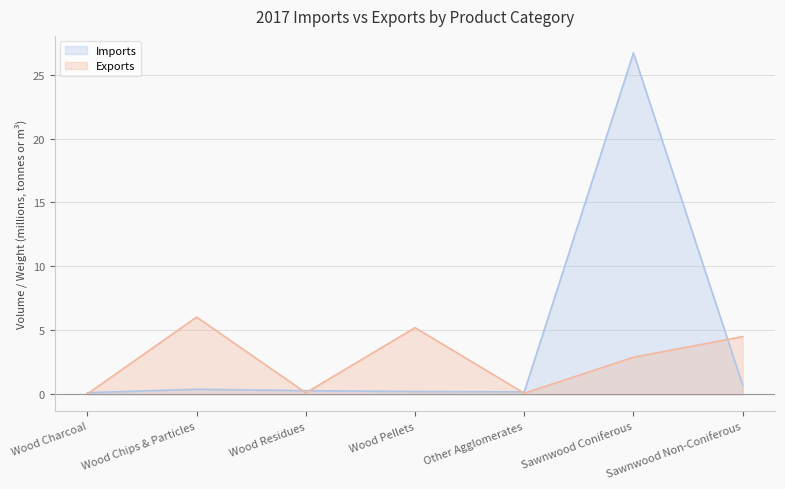

What is the average value of the Imports series?

4.1